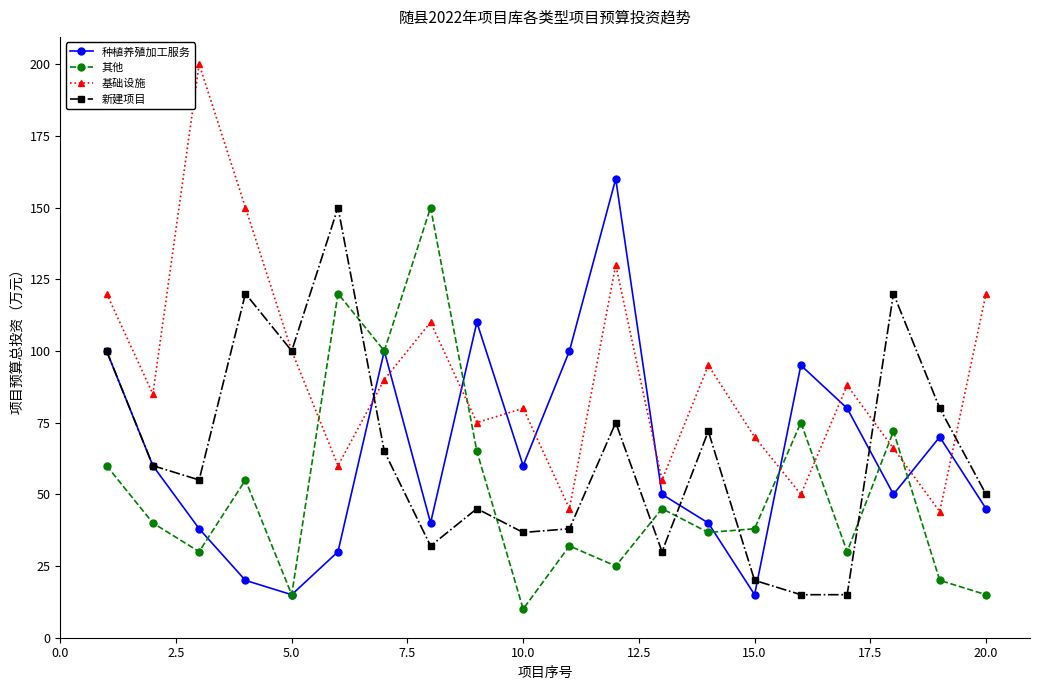

What is the value of the 种植养殖加工服务 point at the 10th from the left?

60.0